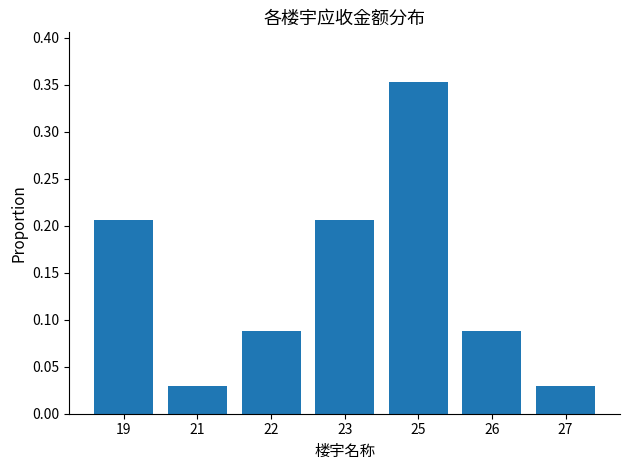

What is the sum of all values?

1.0